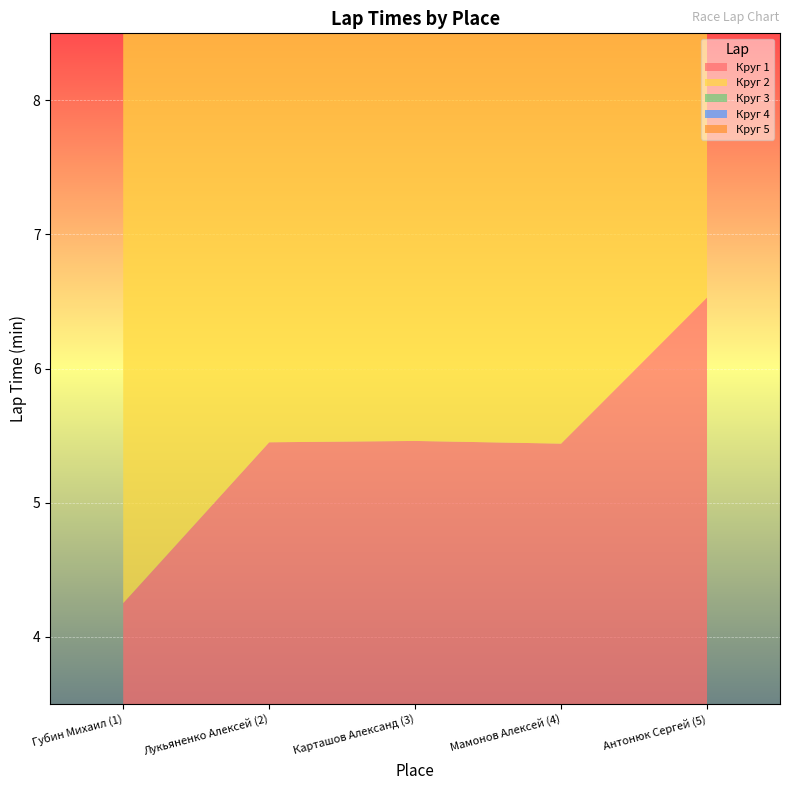

Reading left to right, transcribe all the data shown in this chart.

Круг 1: 4.2	5.5	5.5	5.4	6.5
Круг 2: 4.7	5.4	5.8	5.4	6.6
Круг 3: 4.8	5.3	5.9	5.6	6.8
Круг 4: 4.8	5.2	6.0	6.0	6.7
Круг 5: 4.8	5.3	6.0	6.0	6.9